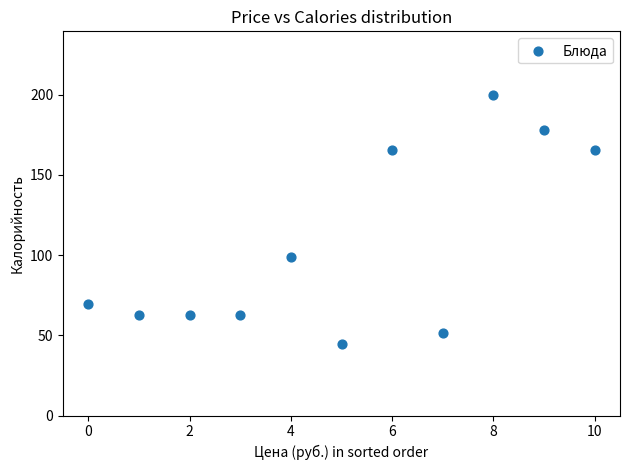

What is the average Y value?

105.4